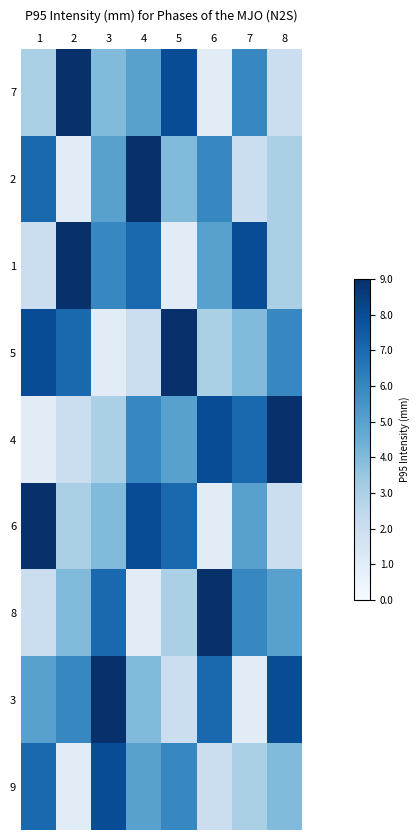

Count the number of data series in this chart.

9